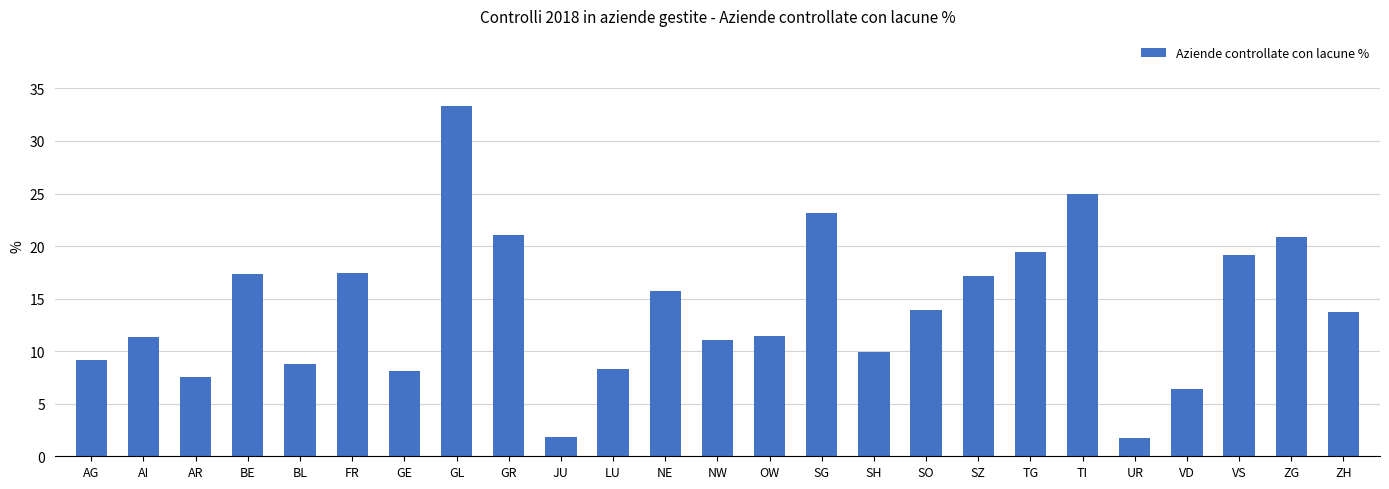

Approximately how many times larger is the value at BE compared to NW?

1.6